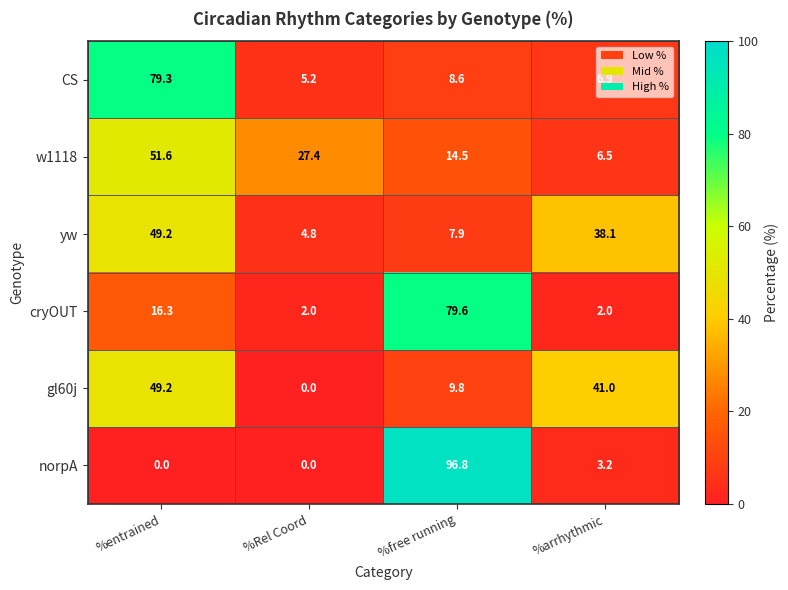

Rank the categories by gl60j value from lowest to highest.

%Rel Coord, %free running, %arrhythmic, %entrained